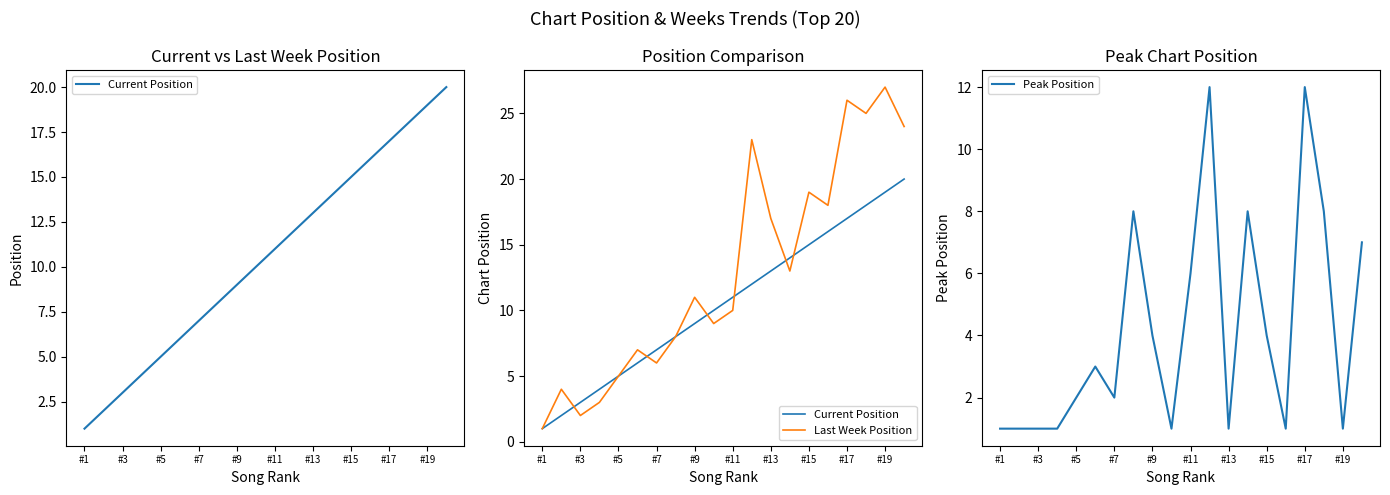

The value of Peak Position at #17 is 20. True or false?

False